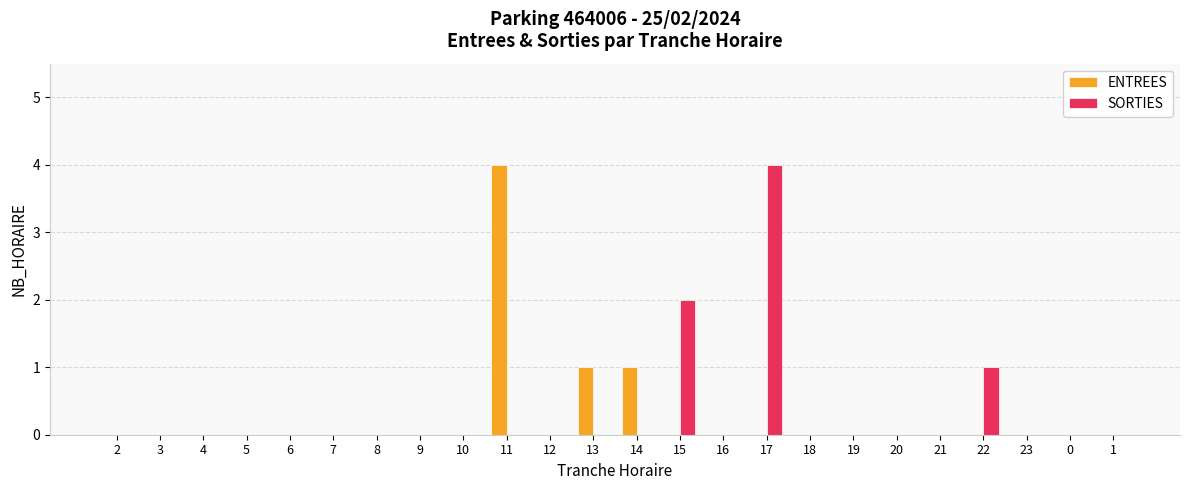

The value of ENTREES at 6 is 0. True or false?

True